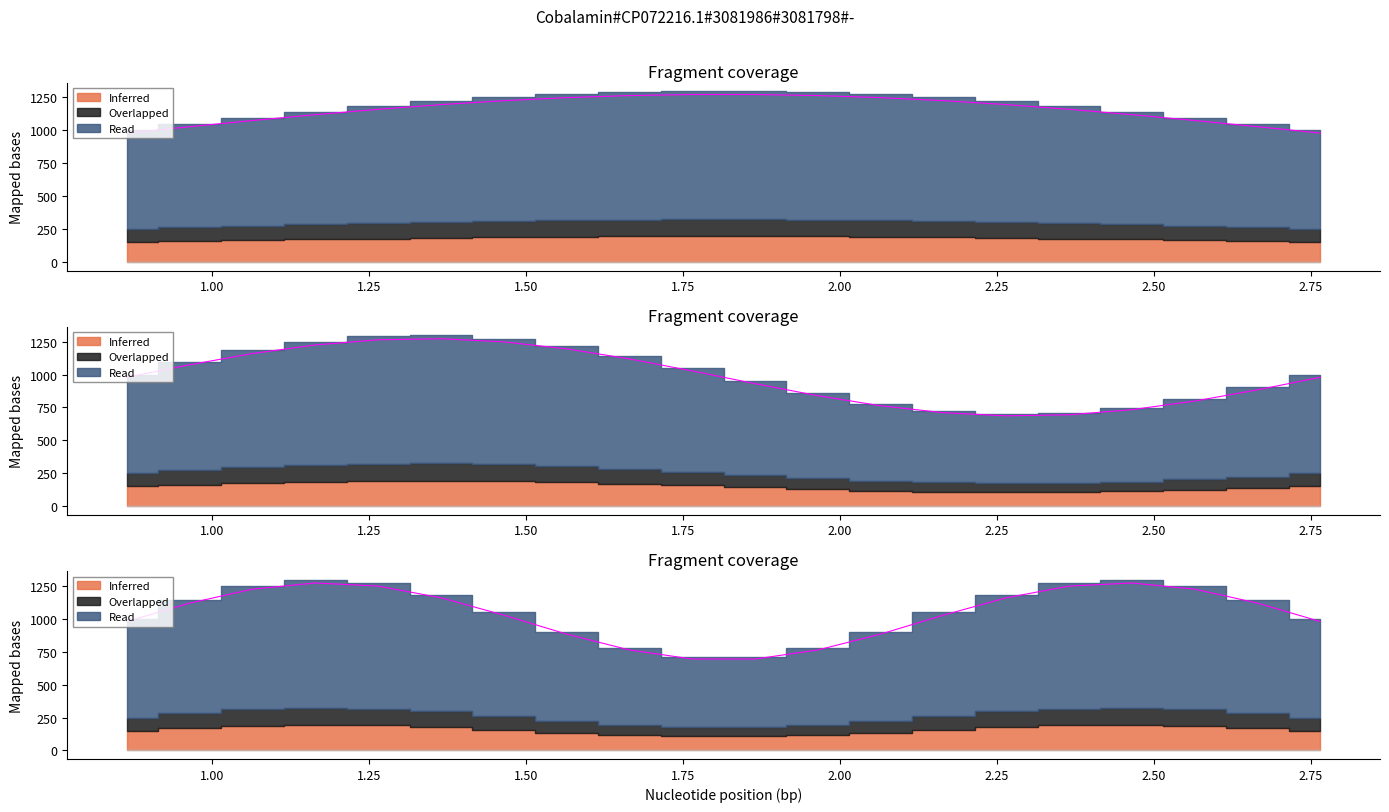

The chart shows a value of 1989.4 at 14. True or false?

False